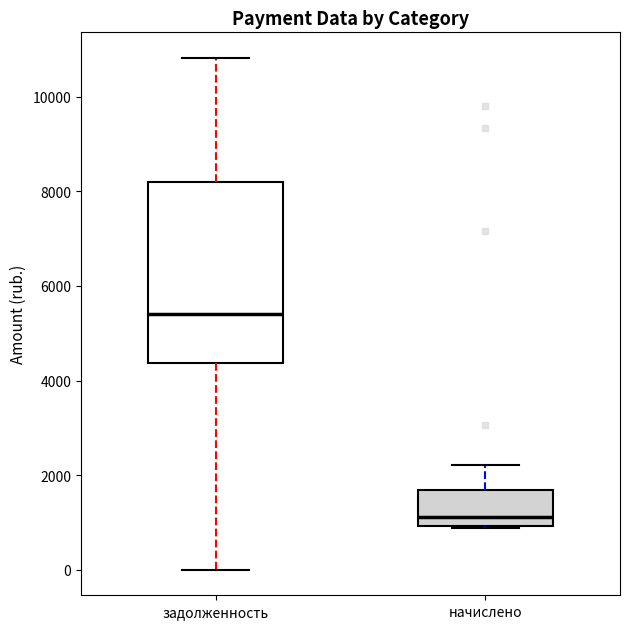

Comparing the boxes themselves (not the whiskers), which one is the tallest?

задолженность